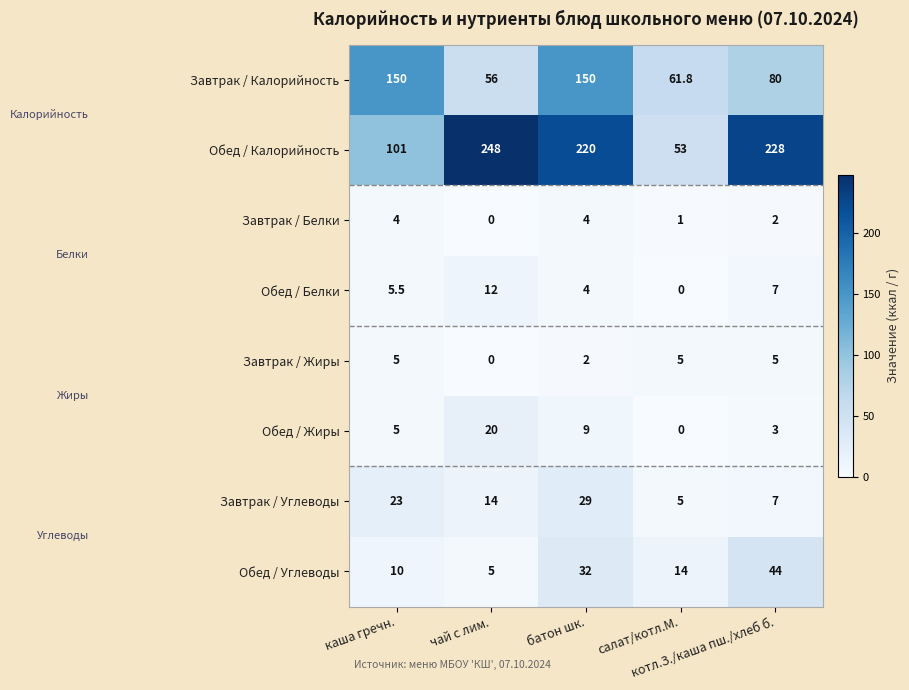

What is the sum of all Завтрак / Жиры values?

17.0